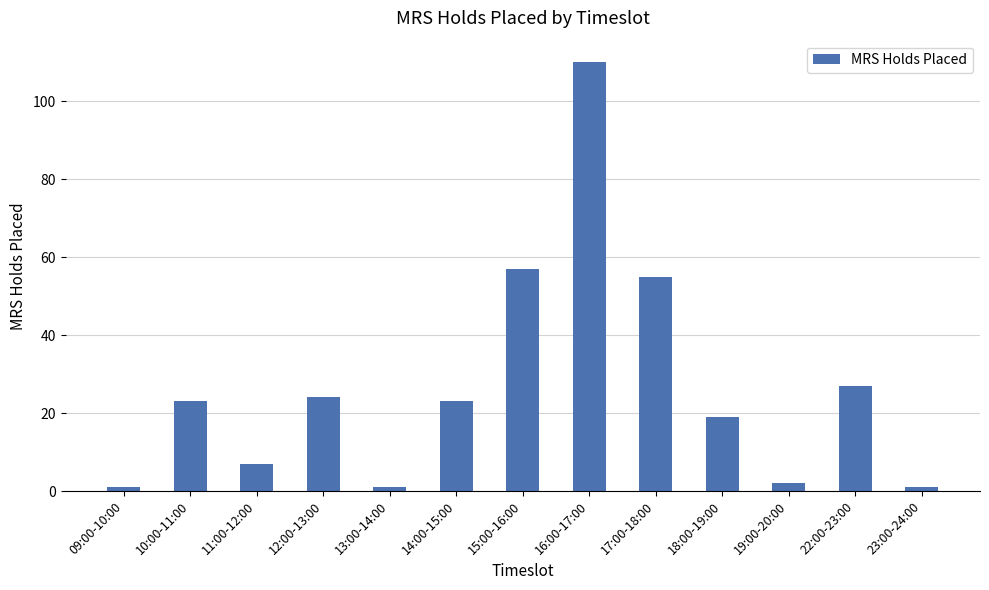

The value at 10:00-11:00 is 9. True or false?

False